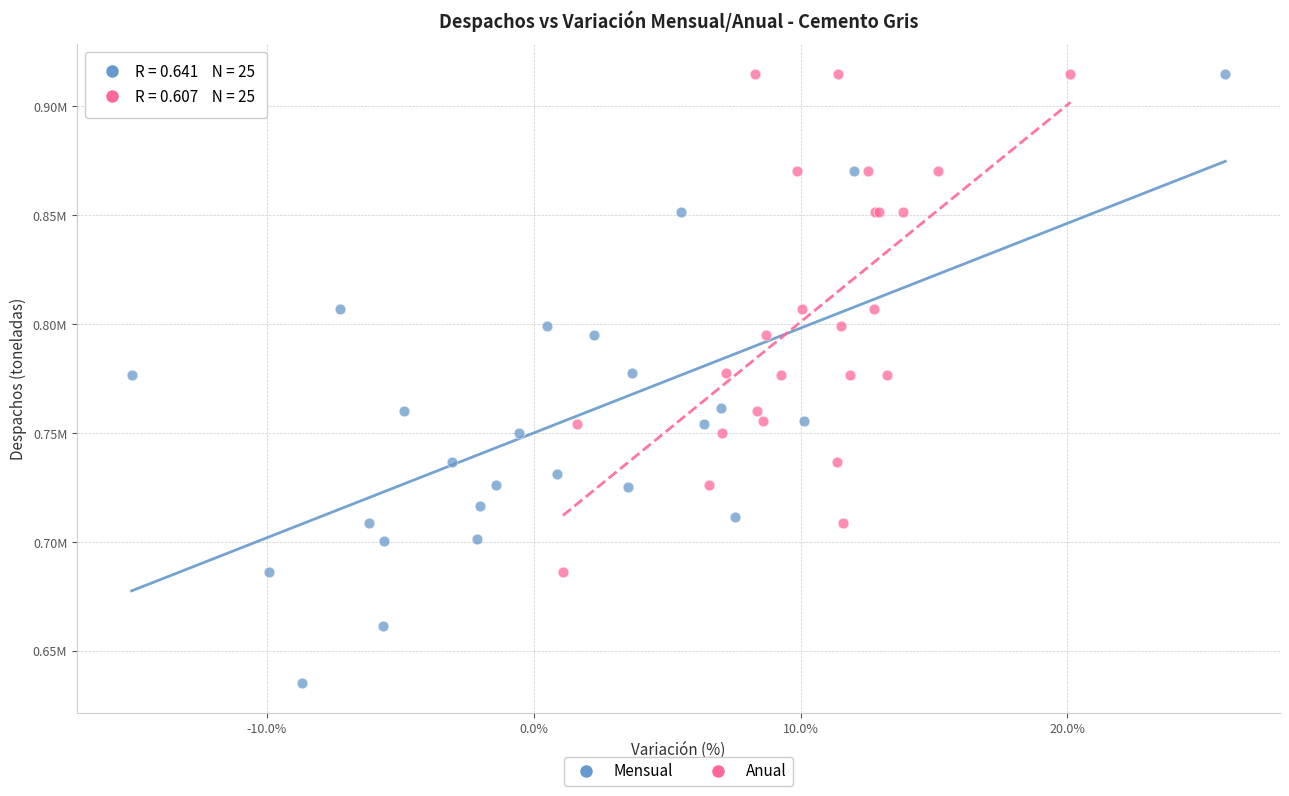

What are all the series names shown in the legend?

Mensual, Anual